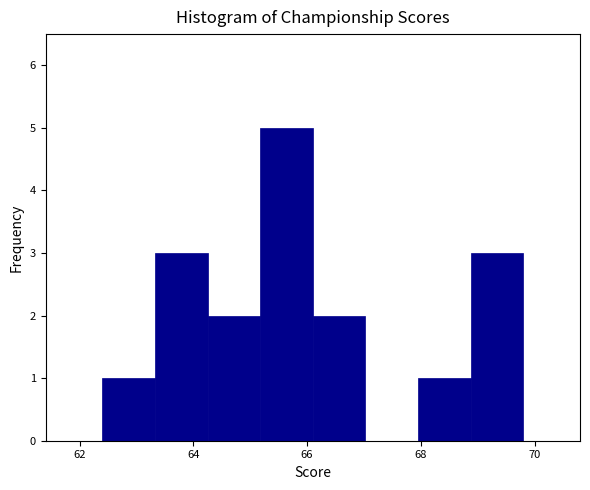

What is the height of the bar covering 62.4 to 63.4 on the x-axis? Neither the bar edges nor the heights are printed on the chart, so give them approximately, as read against the axes.

1